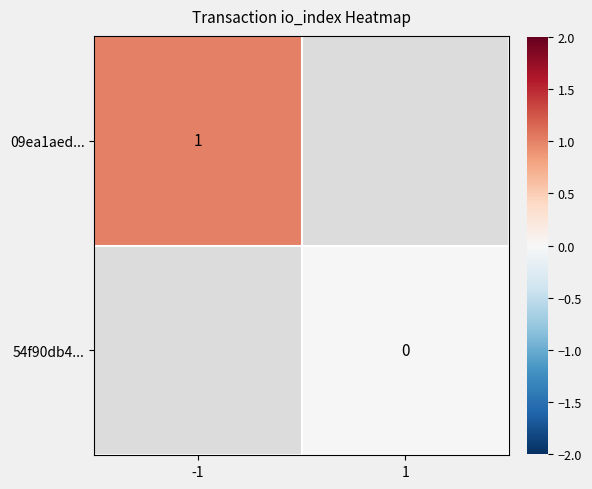

Between 1 and -1, which is larger?

-1